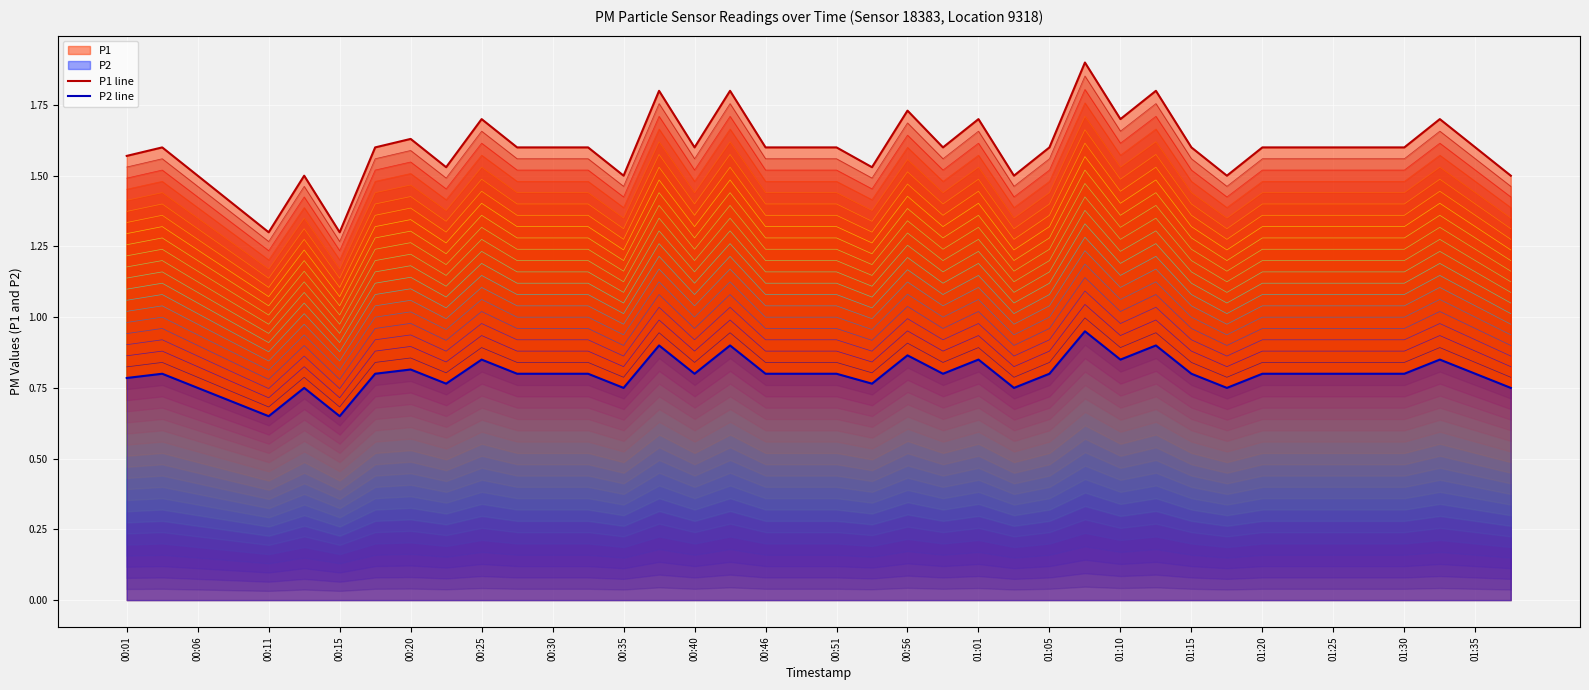

What is the difference between the second highest and second lowest values in the P1 trace 0 series?

0.2